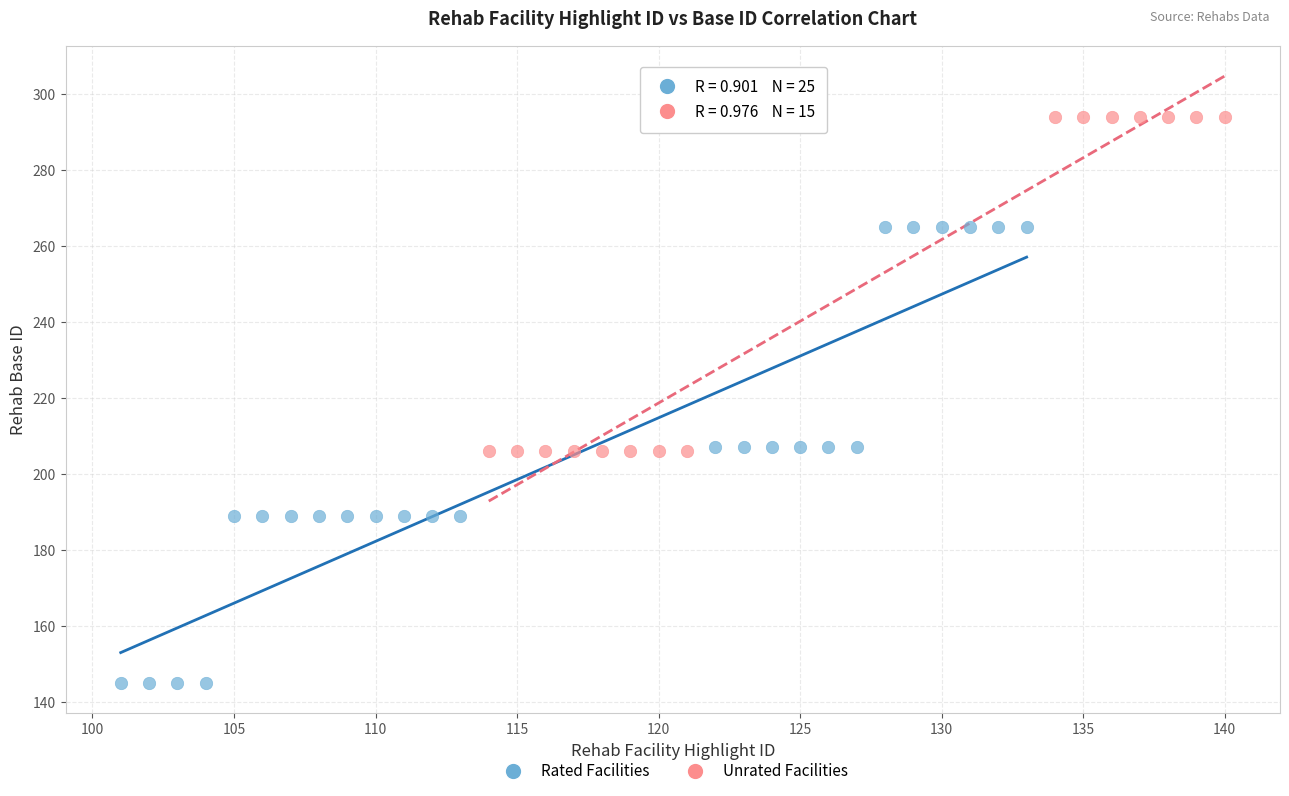

What are all the series names shown in the legend?

Rated Facilities, Unrated Facilities